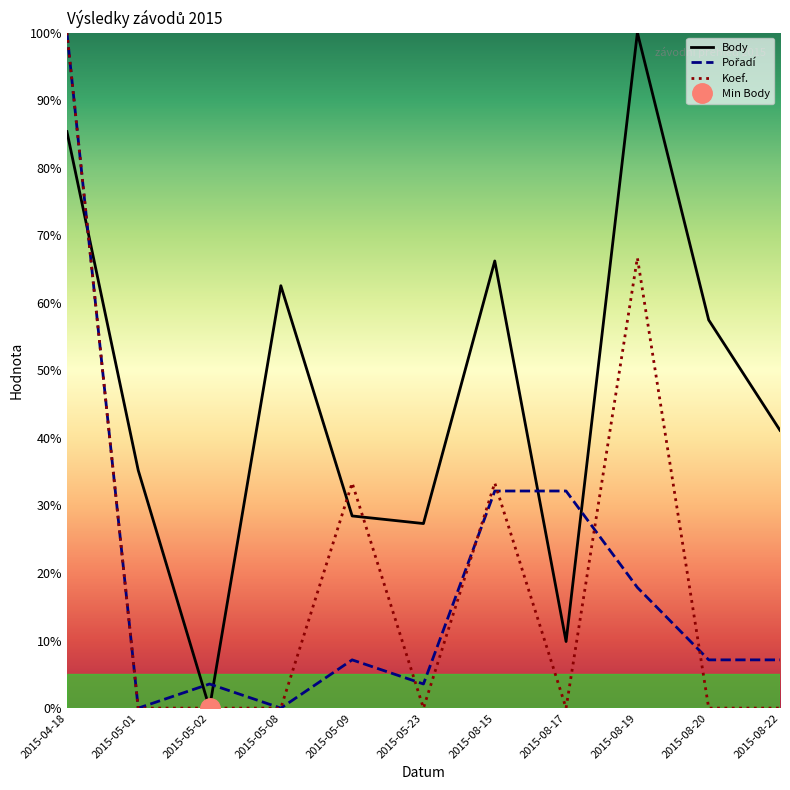

What is the label of the 3rd point from the left?

2015-05-02